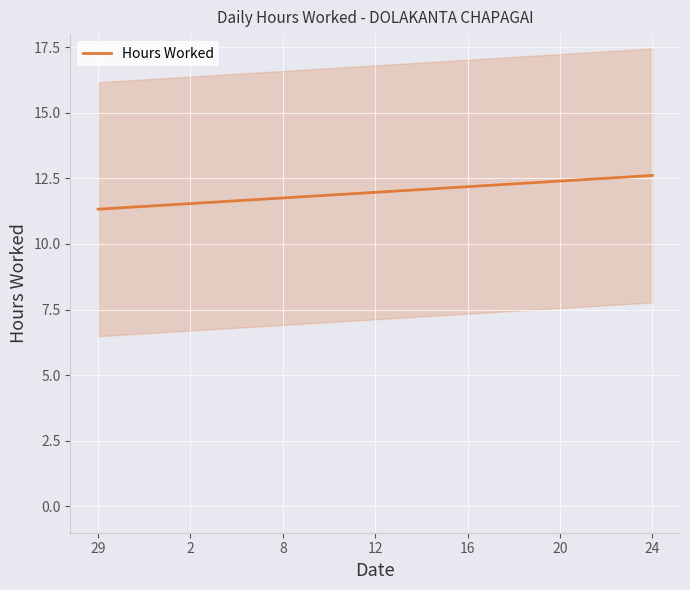

The value of Hours Worked at 2 is 11.5. True or false?

True